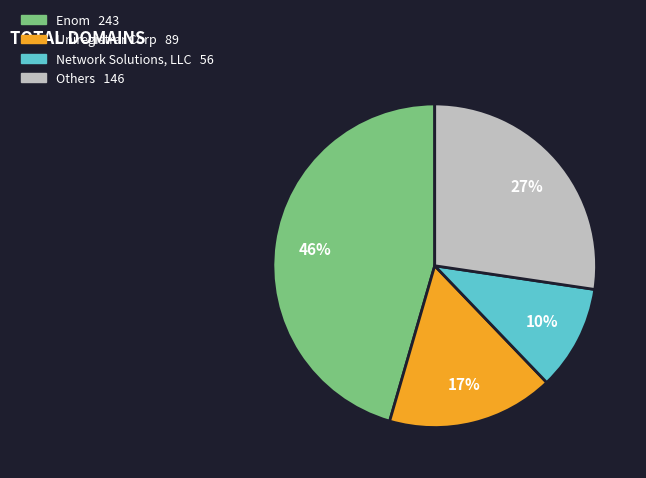

To the nearest percent, what is the average slice percentage?

25%